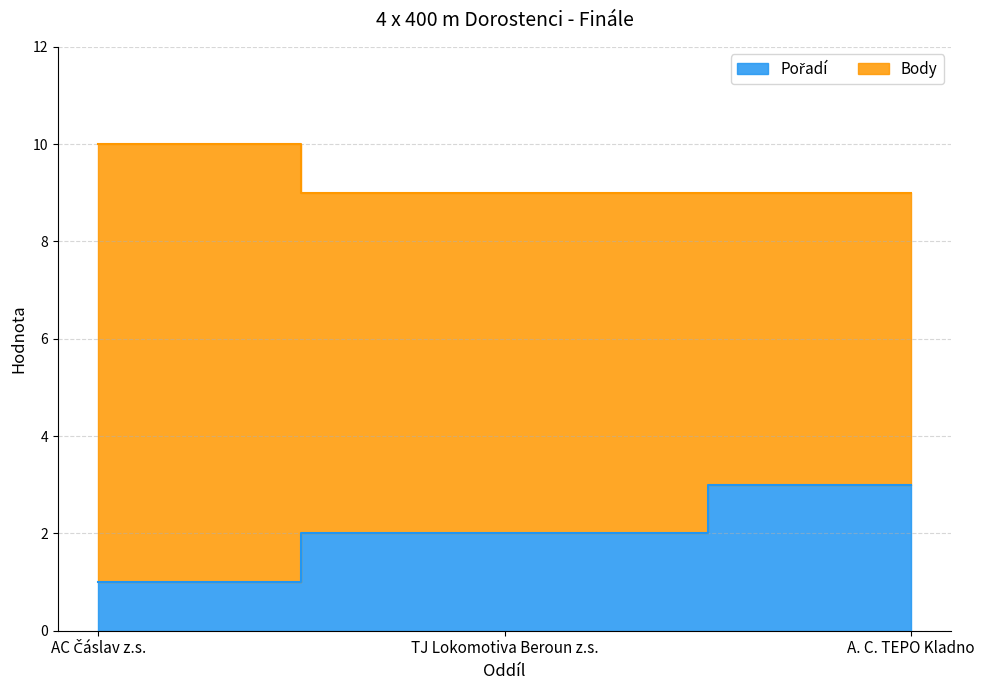

List the labels in order of value, largest first.

A. C. TEPO Kladno, TJ Lokomotiva Beroun z.s., AC Čáslav z.s.